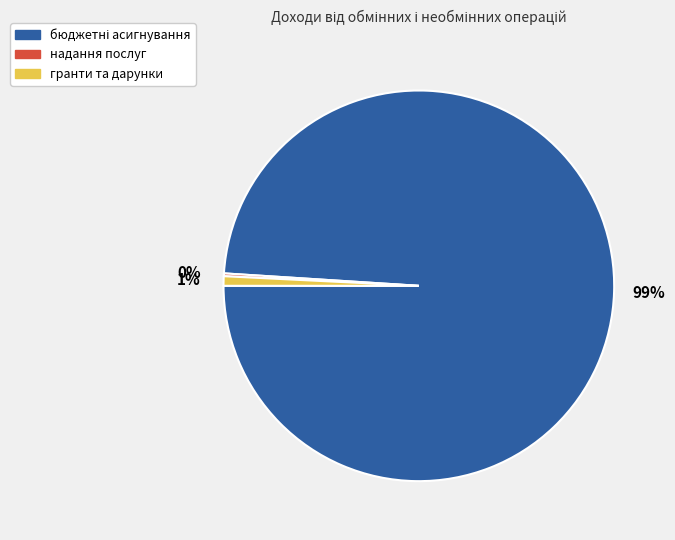

Is there a majority slice in this chart?

Yes